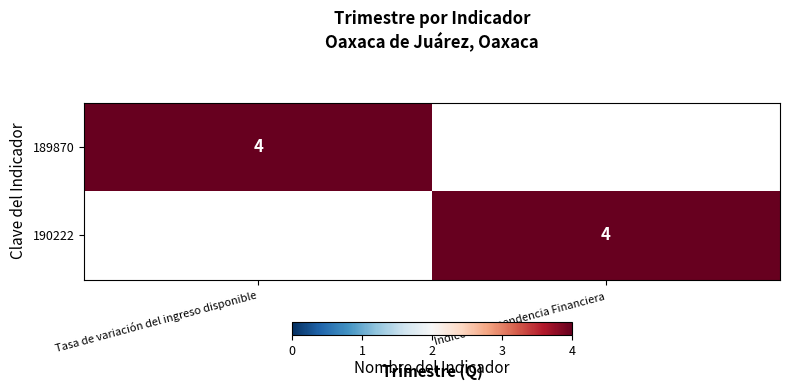

At which category is the sum across all series the highest?

Tasa de variación del ingreso disponible